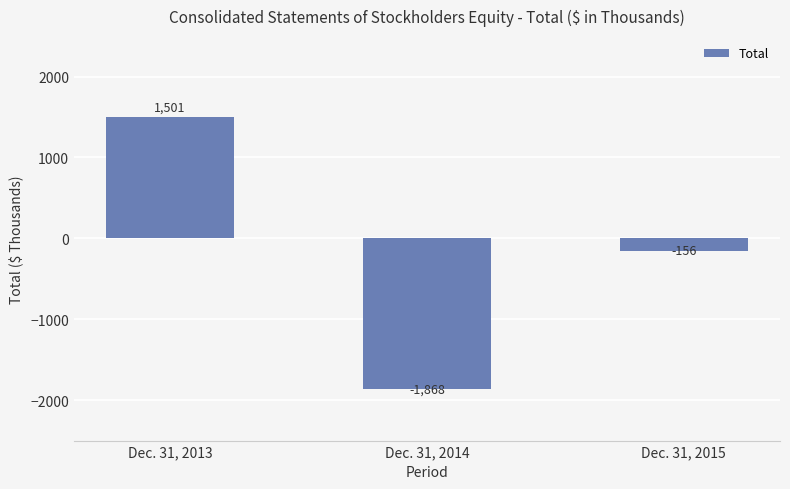

How many distinct data groups are displayed?

1